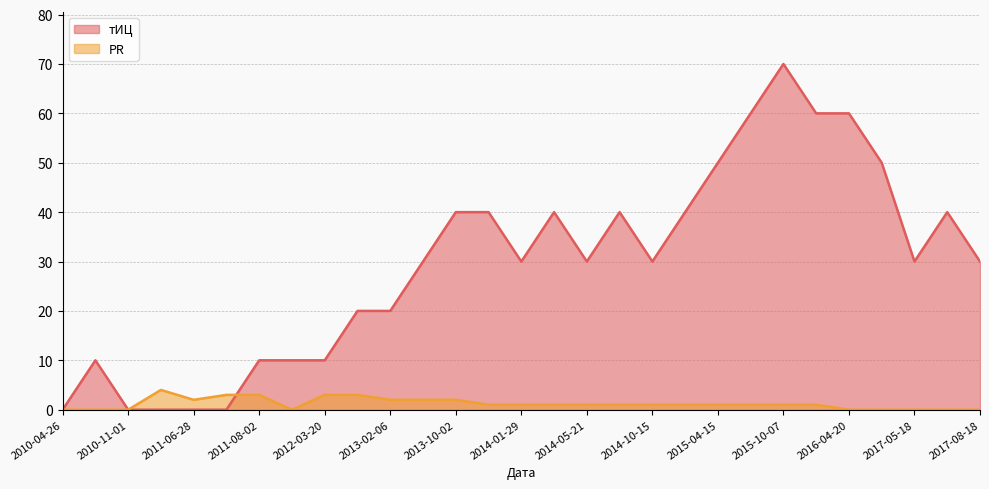

What is the total value across all series at 2016-06-15?

50